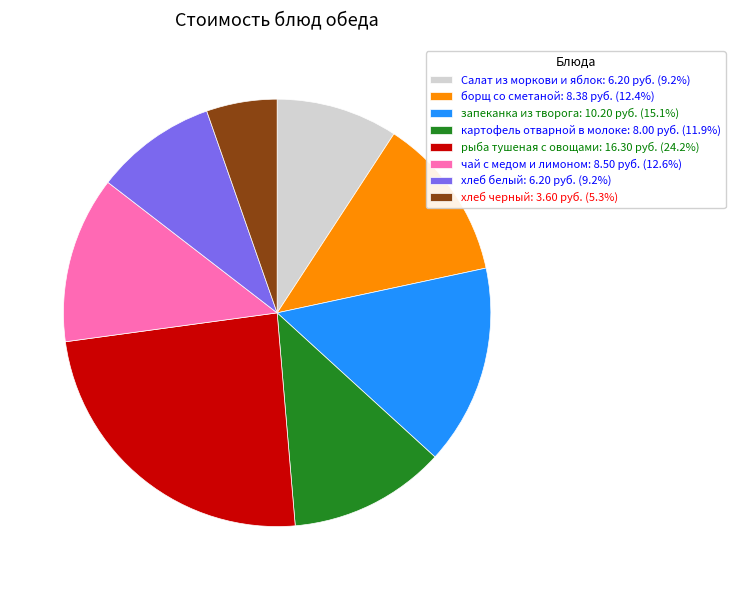

Do картофель отварной в молоке: 8.00 руб. (11.9%) and хлеб черный: 3.60 руб. (5.3%) together represent more than half of the pie?

No